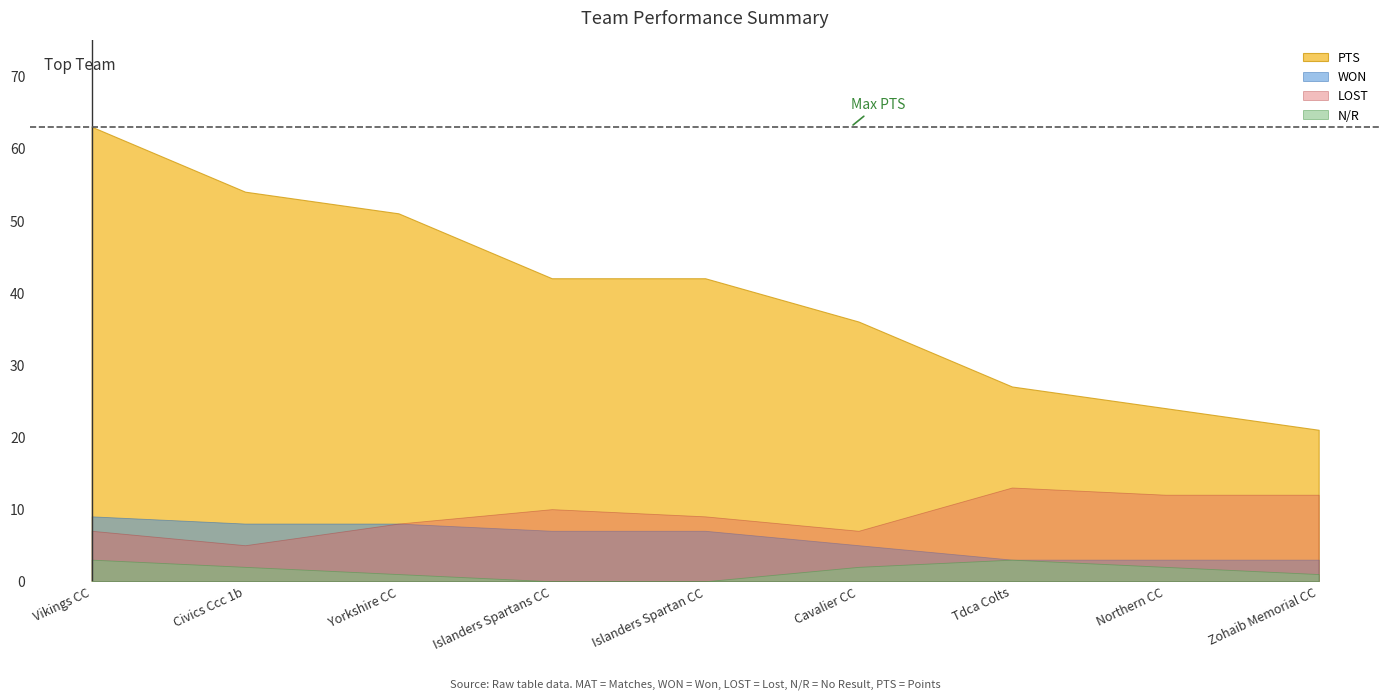

What position from the right is Islanders Spartan CC?

5